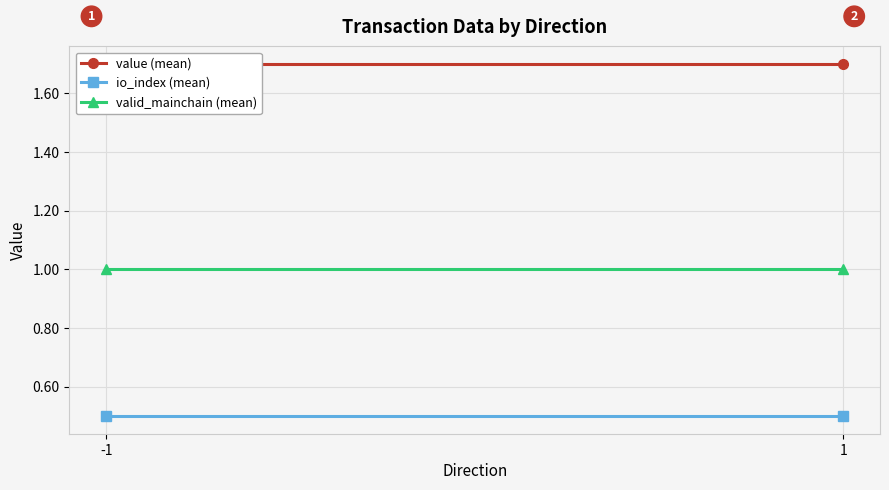

At 1, list the series in order from largest to smallest.

value (mean), valid_mainchain (mean), io_index (mean)